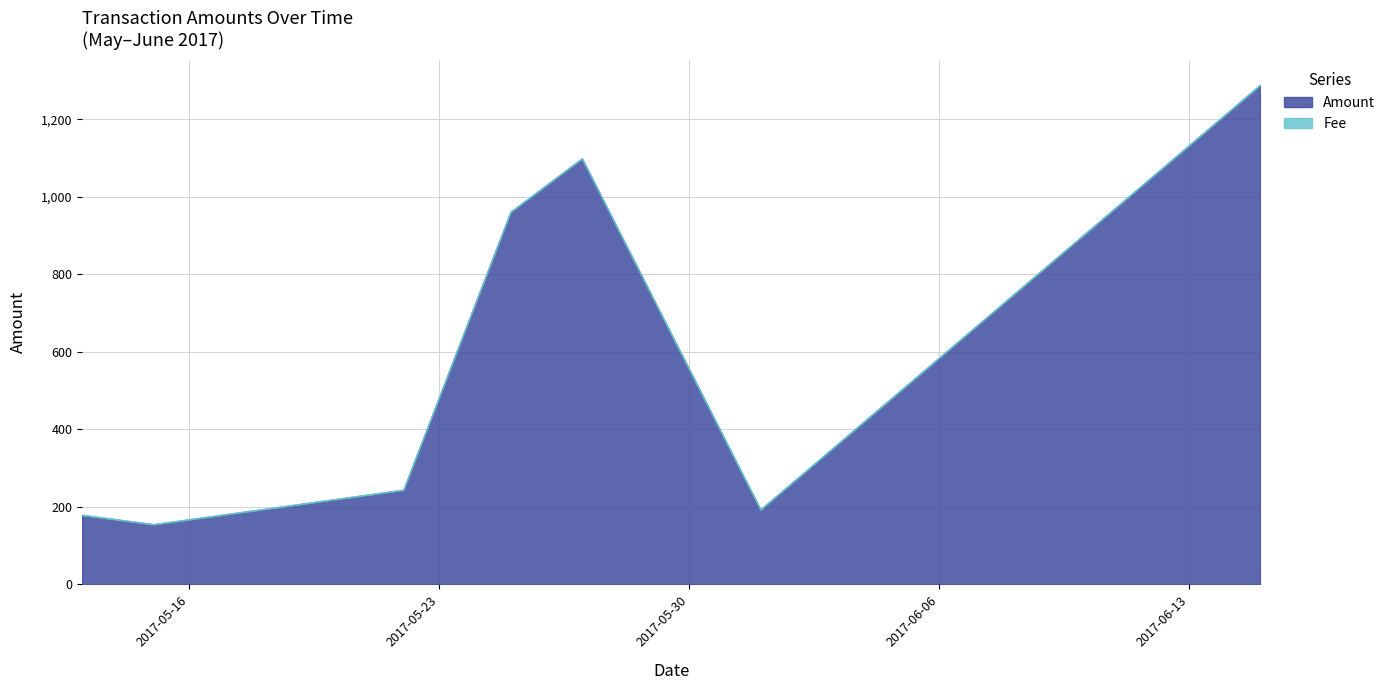

What is the approximate value of Amount at 2017-05-15, to the nearest 50?

150